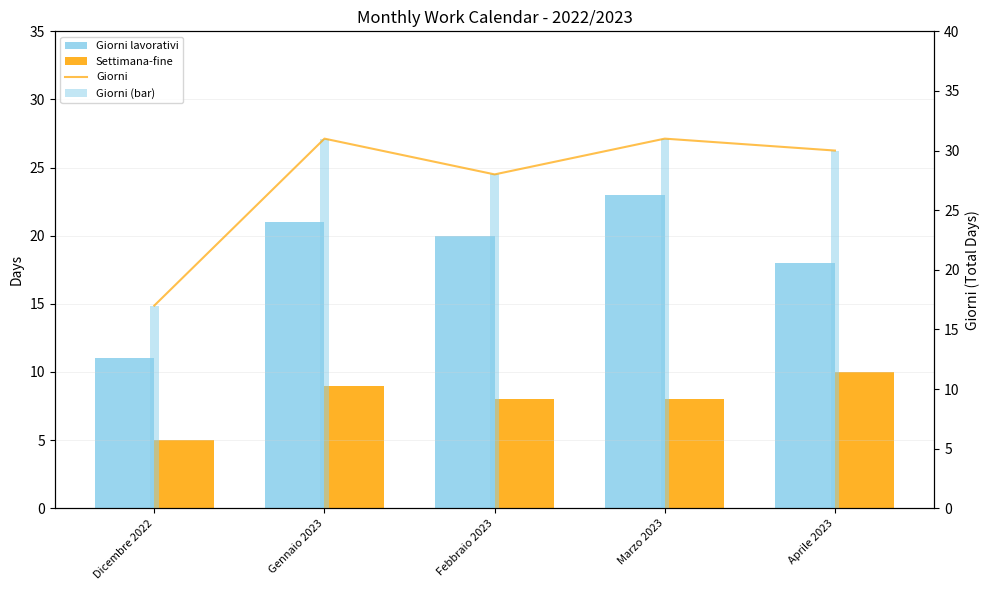

Reading left to right, list all the values displayed in this chart.

Giorni lavorativi: 11	21	20	23	18
Settimana-fine: 5	9	8	8	10
Giorni: 17	31	28	31	30
Giorni (bar): 17	31	28	31	30